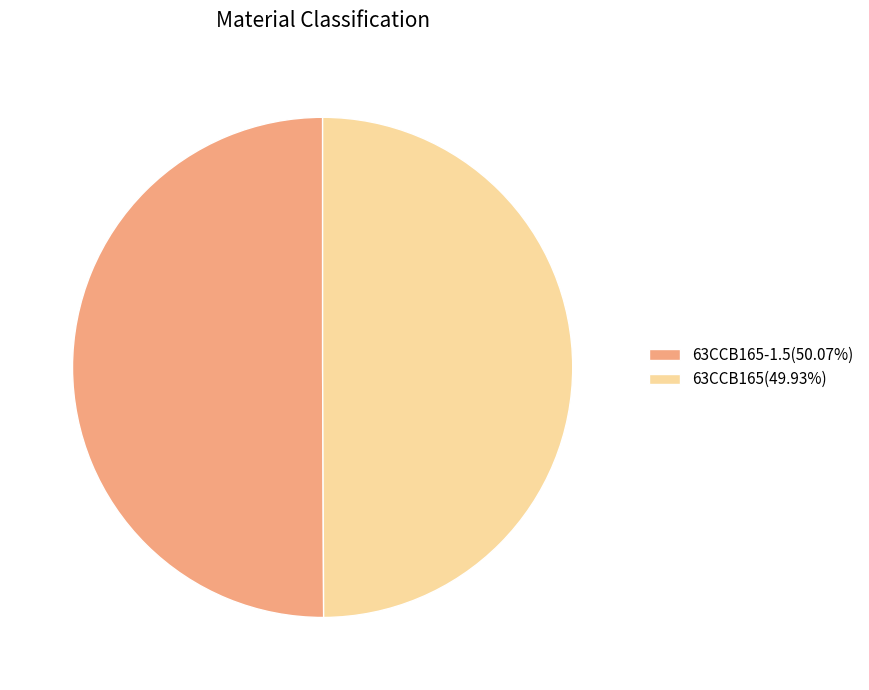

Count the number of slices in the pie.

2